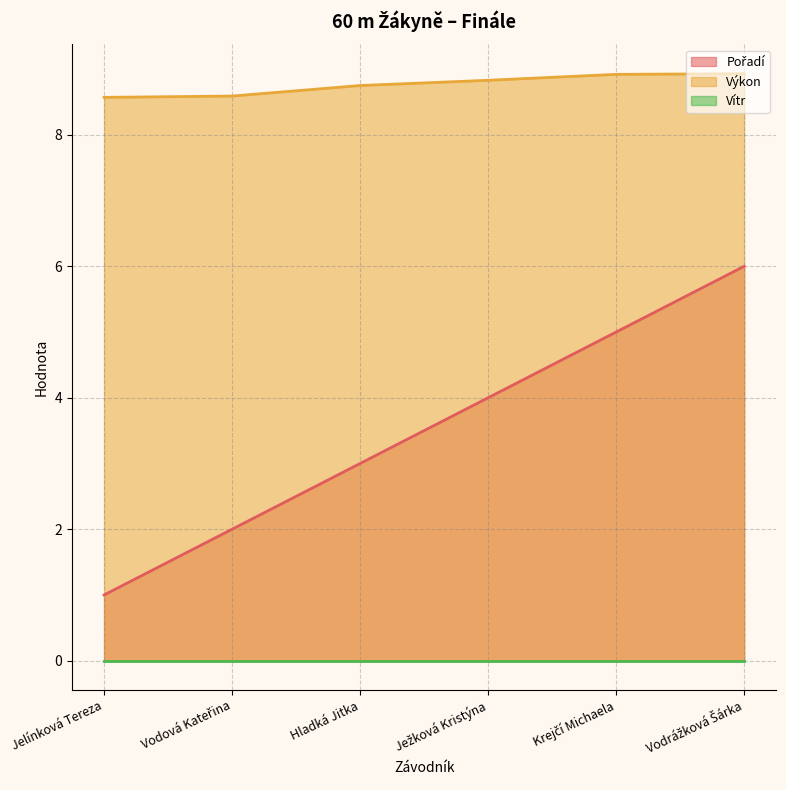

Between Vodová Kateřina and Ježková Kristýna, which series saw the biggest shift?

Pořadí